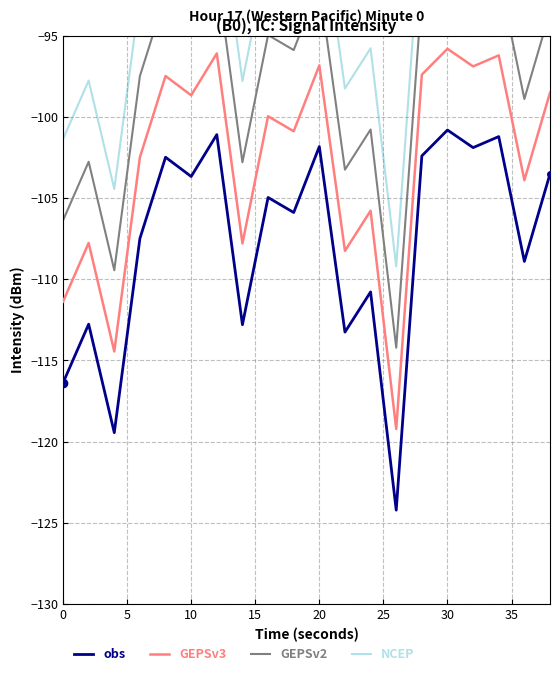

What is the difference between the maximum and minimum values in the GEPSv3 series?

23.4